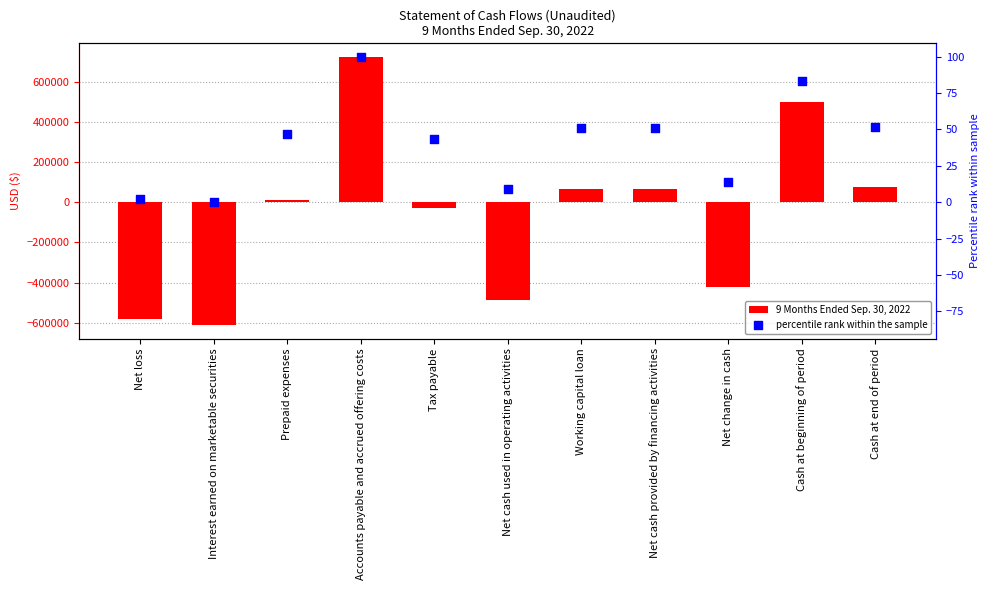

What is the total value across all series at Net loss?

-579491.5